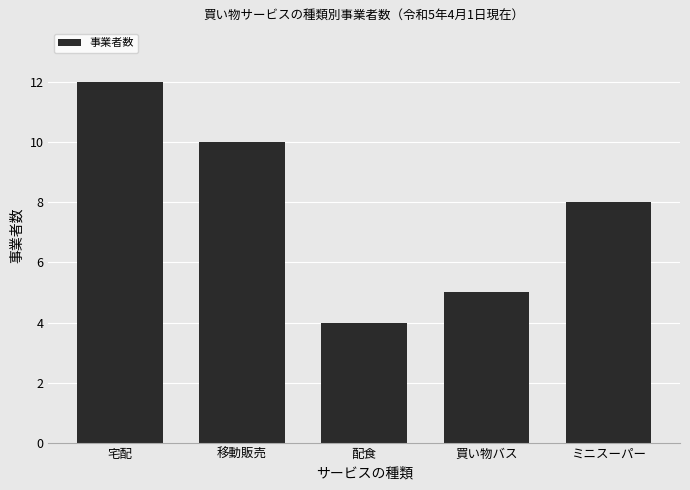

Which label corresponds to the largest value in the chart?

宅配